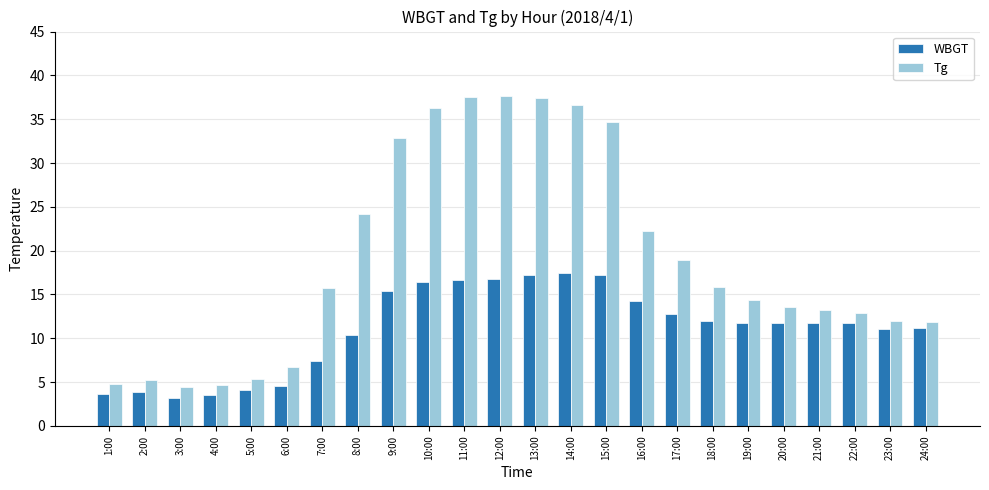

How many bars are there in total?

48